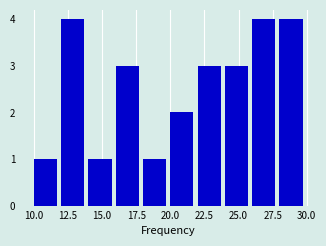

Reading left to right, transcribe this chart: for each bar, give the range it covers on the x-axis and its height. The values are not printed on the chart, so give them approximately, as read against the axis.

10 to 12: 1
12 to 14: 4
14 to 16: 1
16 to 18: 3
18 to 20: 1
20 to 22: 2
22 to 24: 3
24 to 26: 3
26 to 28: 4
28 to 30: 4